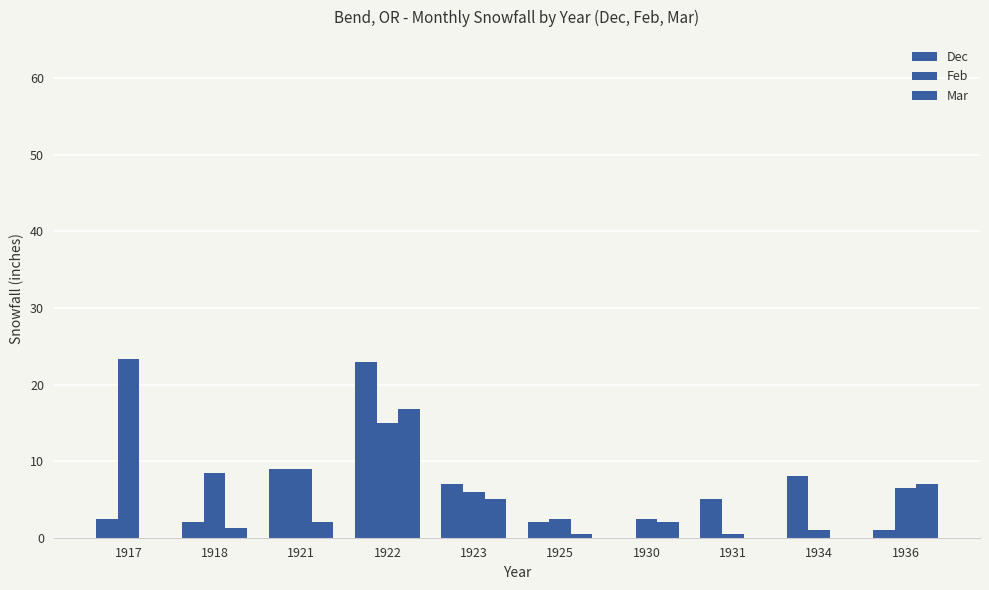

How many data points does each series have?

10